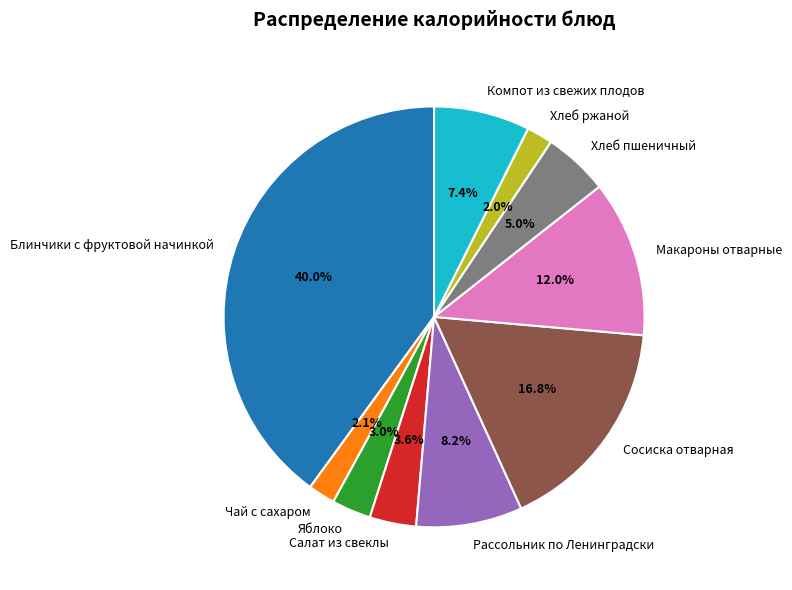

Which category has the biggest portion of the pie?

Блинчики с фруктовой начинкой